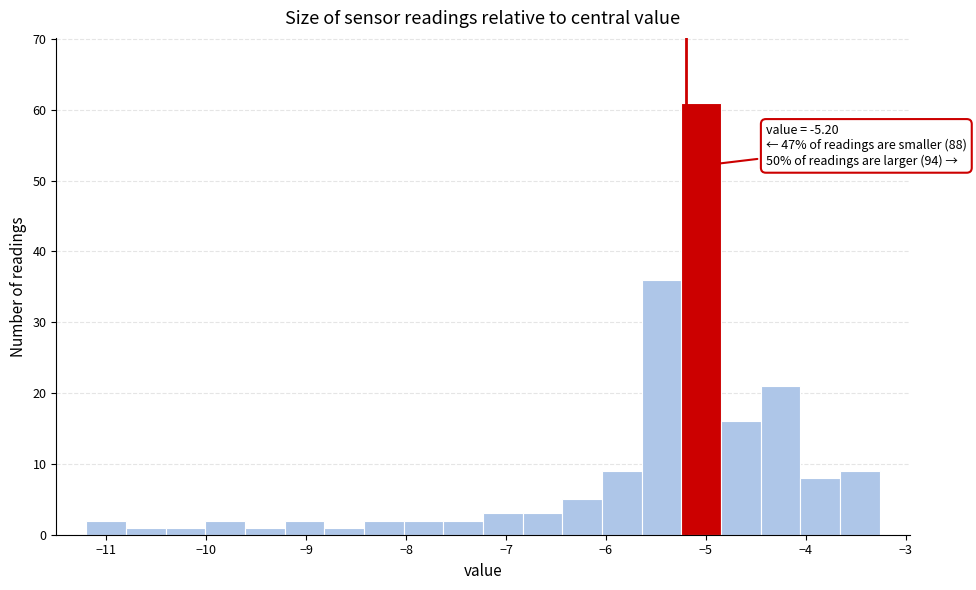

Around what value on the x-axis is the tallest bar? Give the approximate position of its centre, as read against the axis.

-5.0